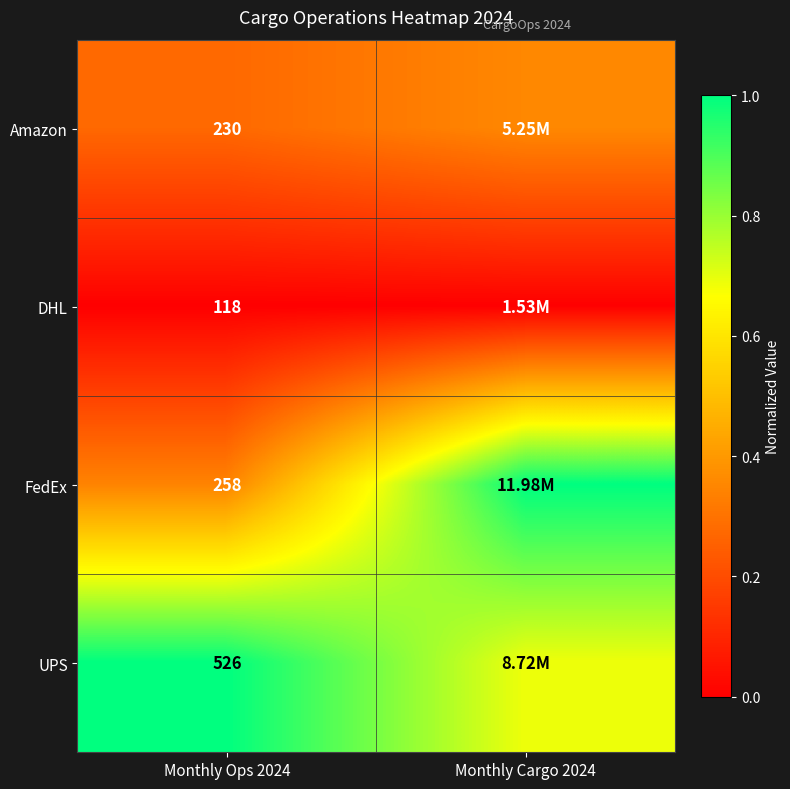

Between Monthly Ops 2024 and Monthly Cargo 2024, which is larger?

Monthly Cargo 2024